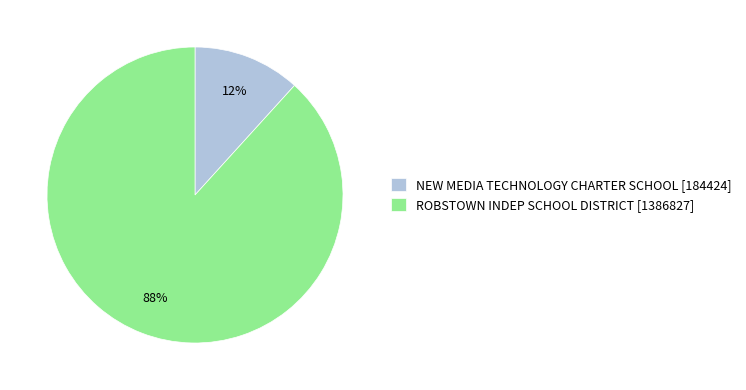

Rank the categories by value from lowest to highest.

NEW MEDIA TECHNOLOGY CHARTER SCHOOL, ROBSTOWN INDEP SCHOOL DISTRICT